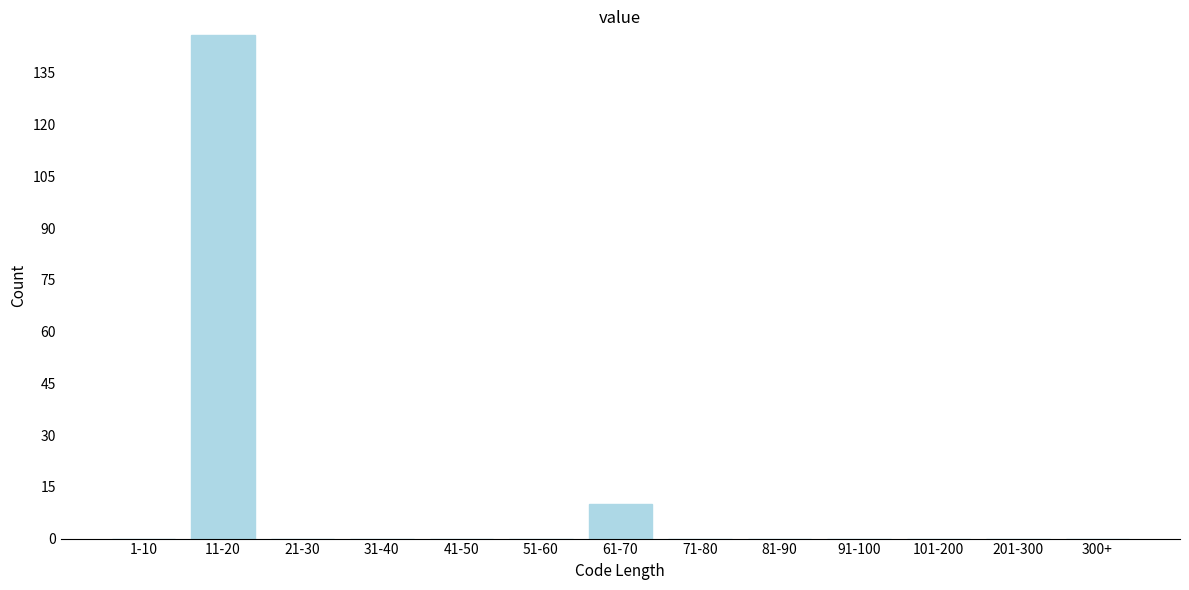

Reading right to left, transcribe all the data shown in this chart.

300+=0	201-300=0	101-200=0	91-100=0	81-90=0	71-80=0	61-70=10	51-60=0	41-50=0	31-40=0	21-30=0	11-20=146	1-10=0